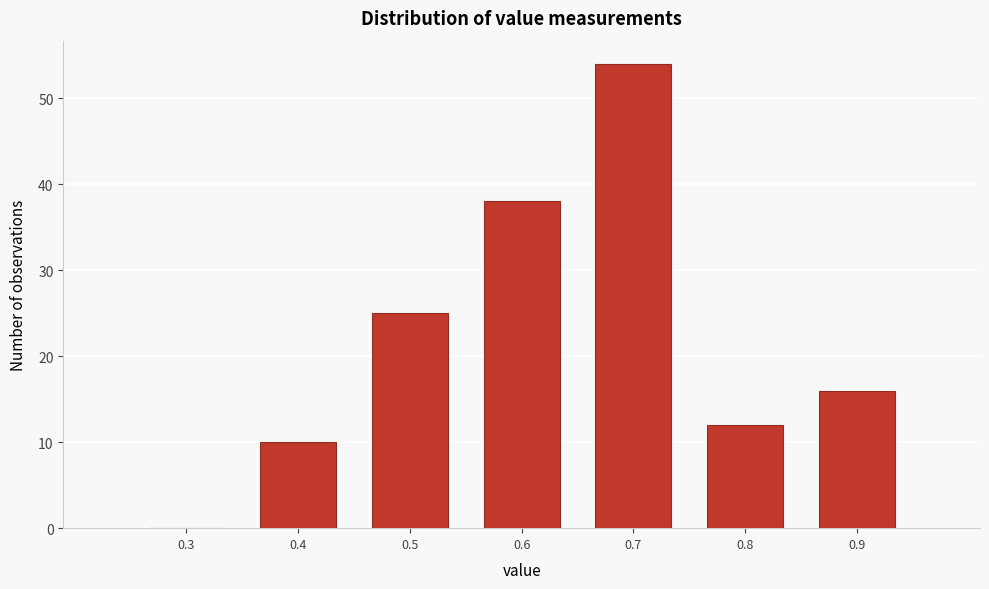

Reading right to left, what are all the values shown in this chart?

0.9=16	0.8=12	0.7=54	0.6=38	0.5=25	0.4=10	0.3=0